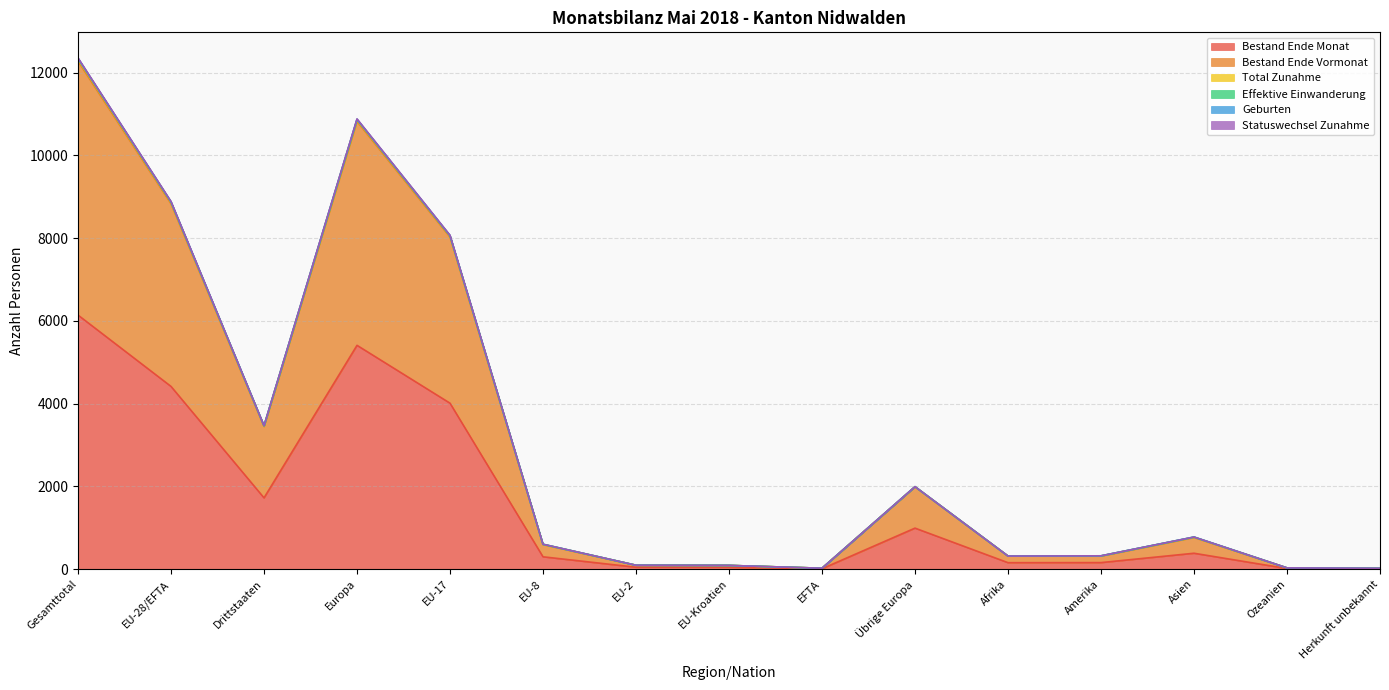

At which label does Bestand Ende Monat reach its peak?

Gesamttotal